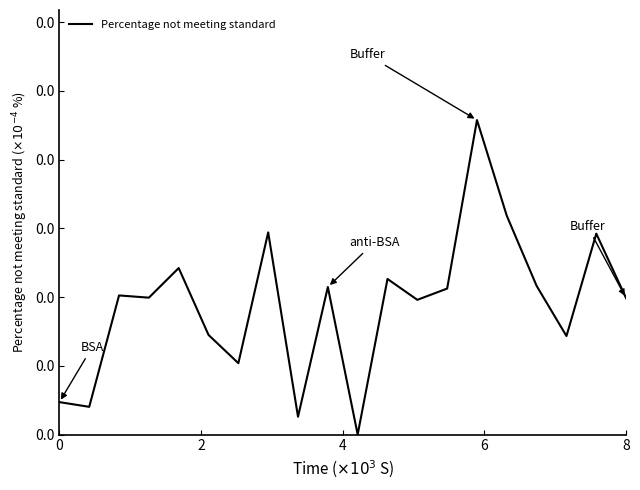

Does the chart display data point markers on the line(s)?

No